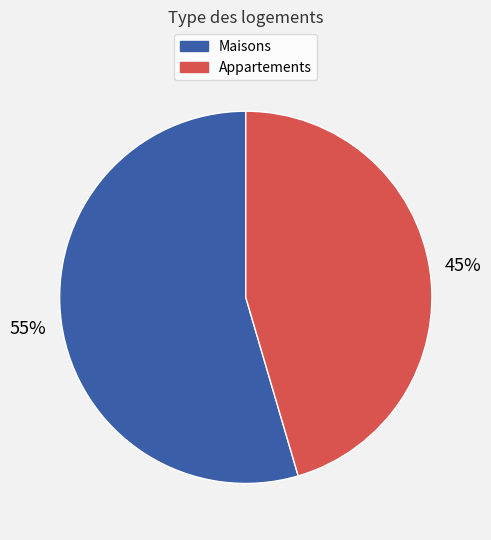

Between Maisons and Appartements, which is larger?

Maisons